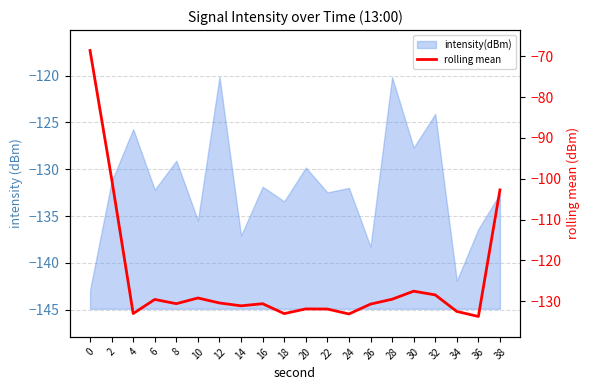

Rank the categories by value from lowest to highest.

36, 24, 18, 4, 34, 22, 20, 14, 26, 16, 8, 12, 6, 28, 10, 32, 30, 38, 2, 0